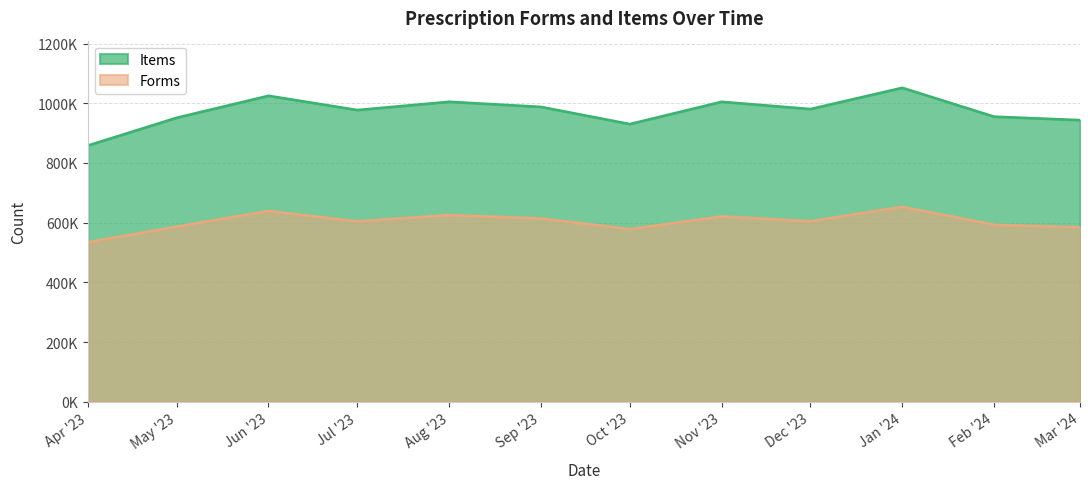

True or false: Items has a value of 858350 at Apr '23.

True